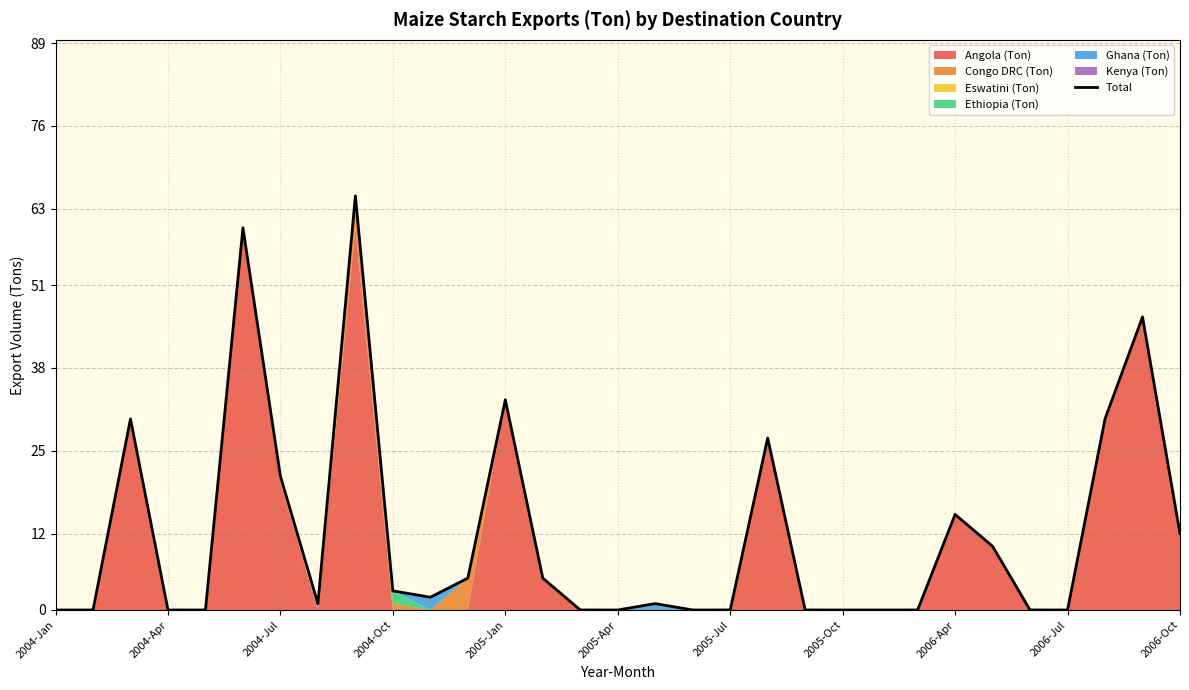

How many positive values are there?

17